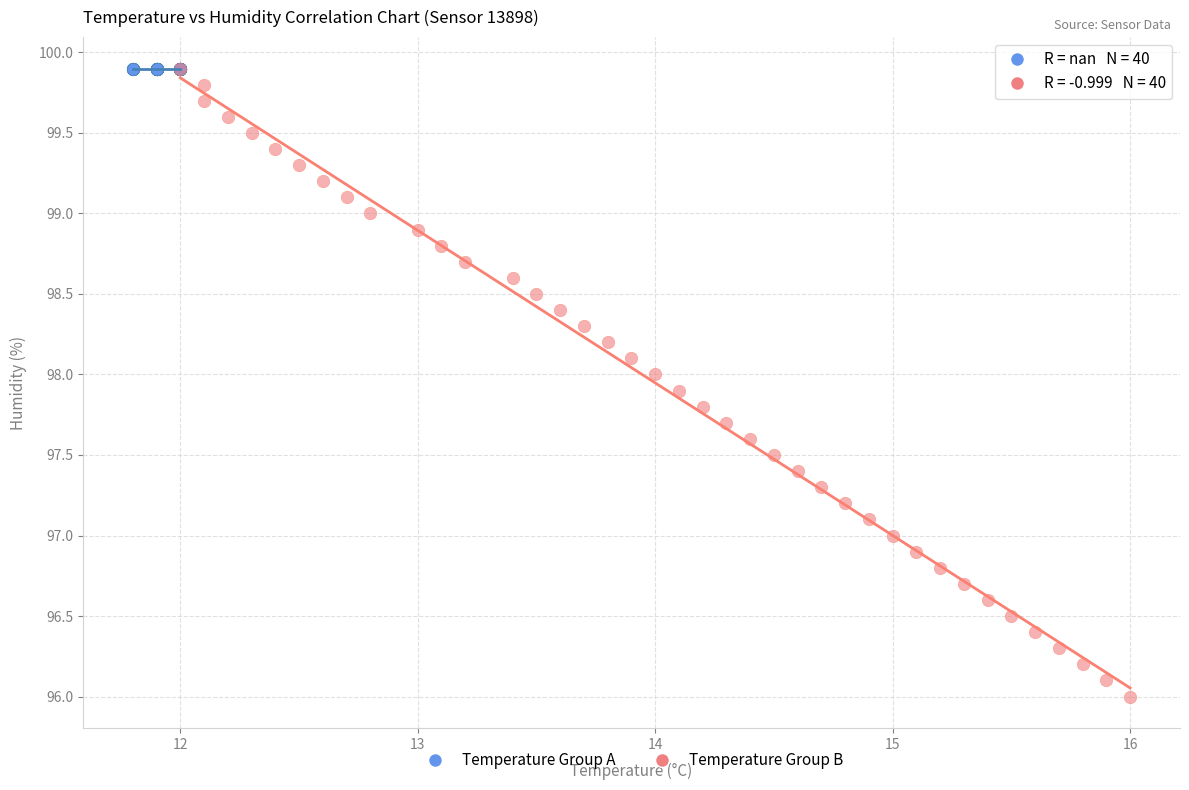

Which series contains the lowest Y value?

Temperature Group B